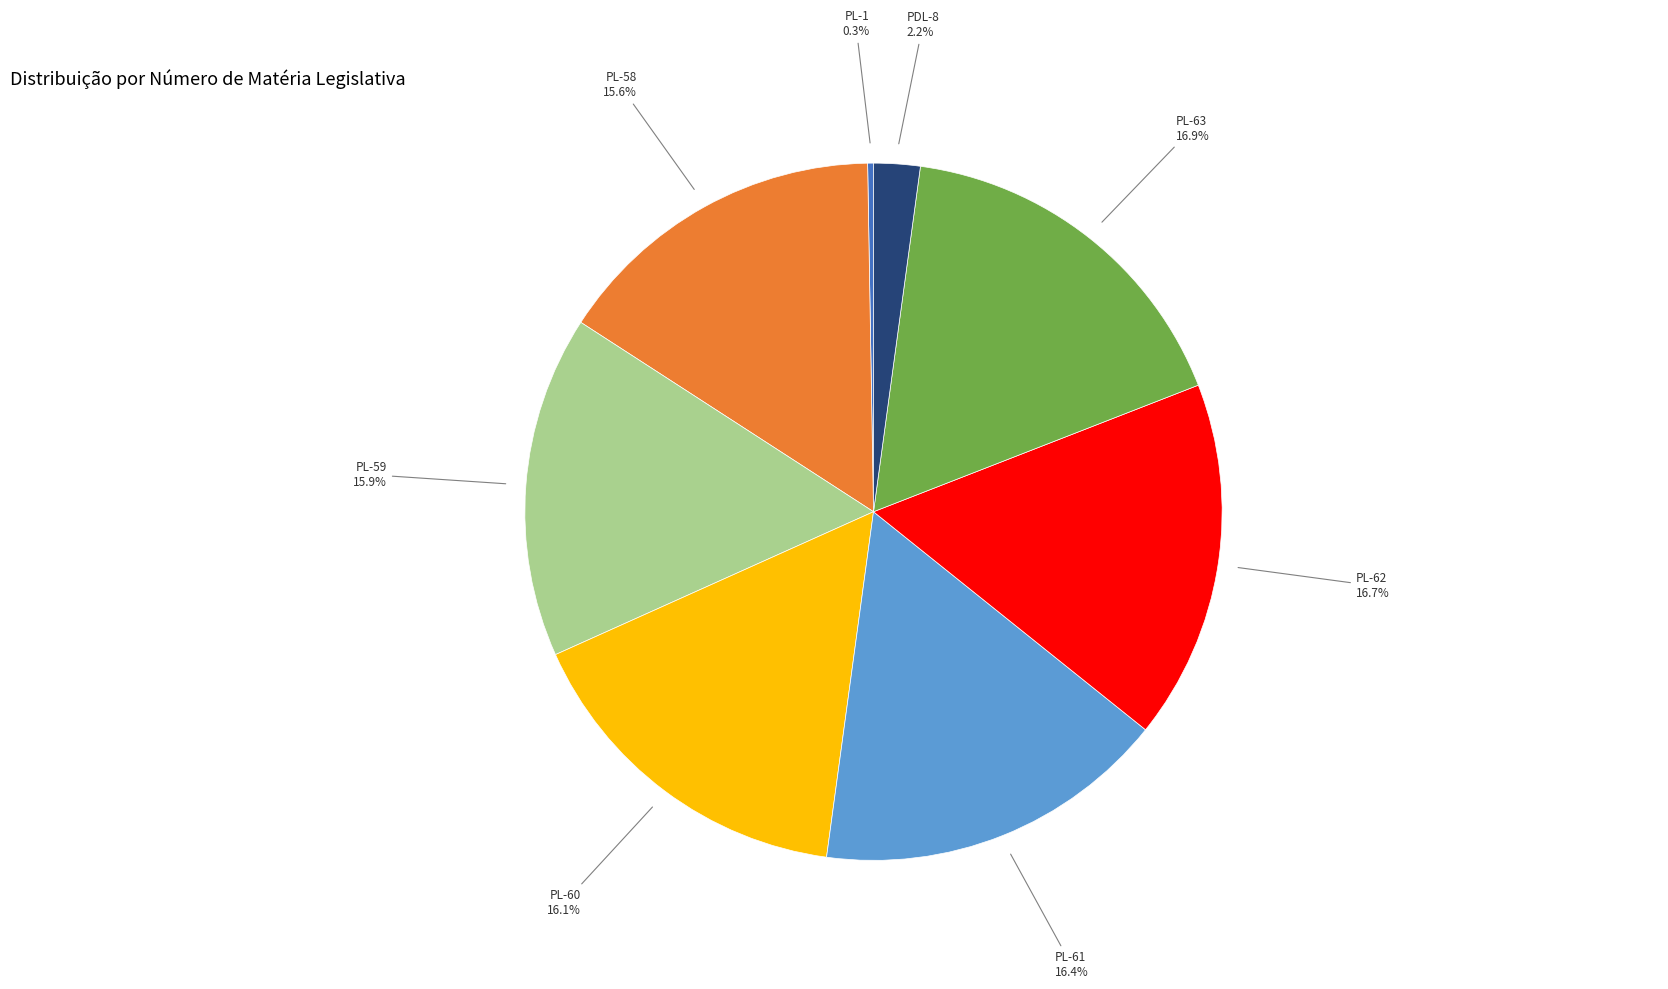

What is the ratio of the value at PL-60 to the value at PL-61?

1.0